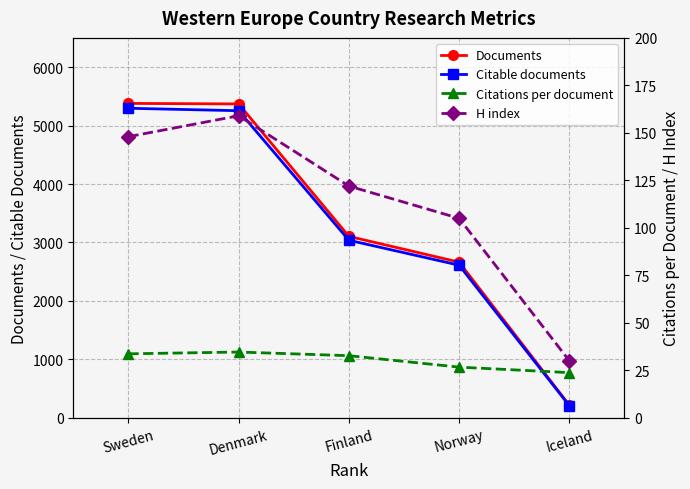

List the series in order of their peak value, lowest first.

Citations per document, H index, Citable documents, Documents